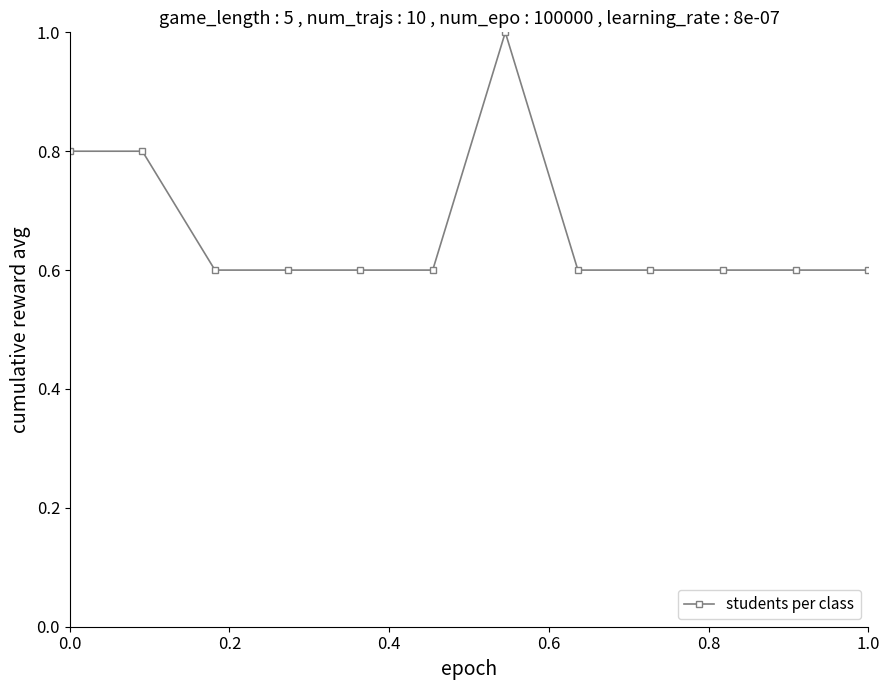

Reading right to left, extract all data points from this chart.

0.6	0.6	0.6	0.6	0.6	1.0	0.6	0.6	0.6	0.6	0.8	0.8